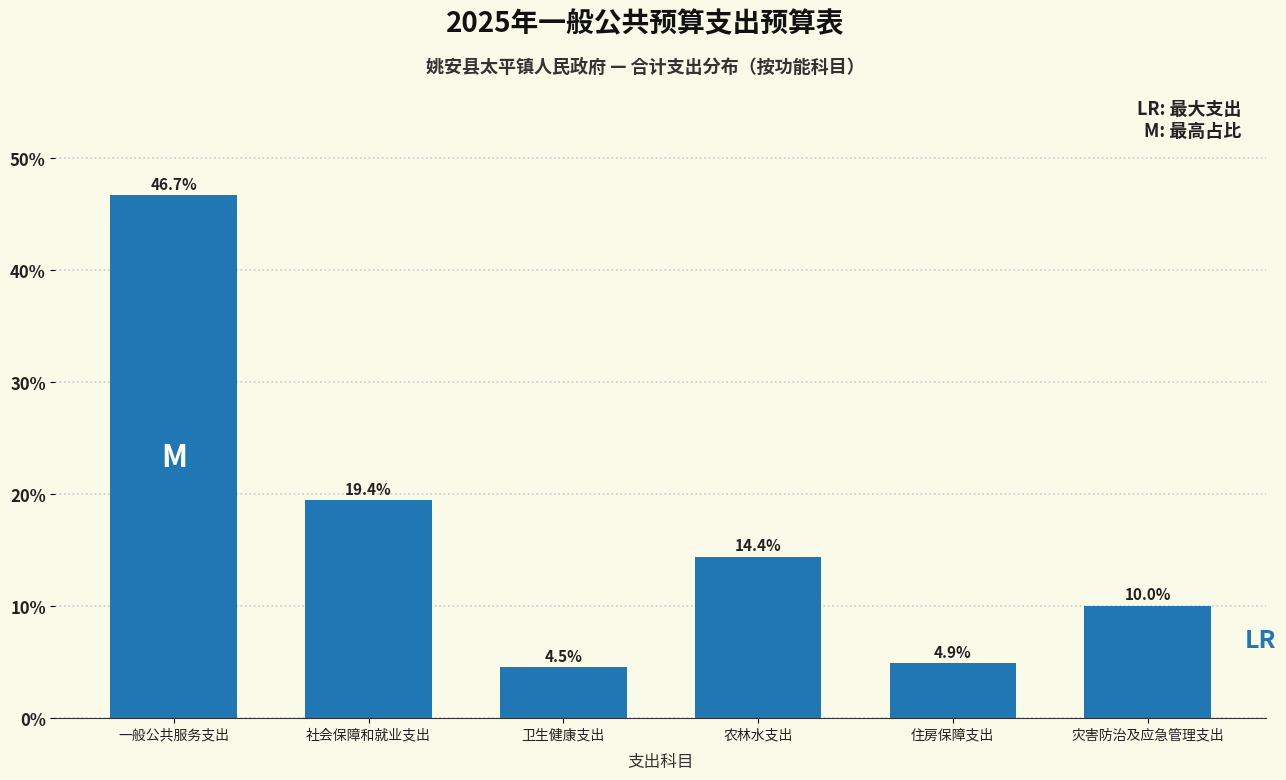

Reading left to right, what are all the values shown in this chart?

一般公共服务支出=46.7	社会保障和就业支出=19.4	卫生健康支出=4.5	农林水支出=14.4	住房保障支出=4.9	灾害防治及应急管理支出=10.0